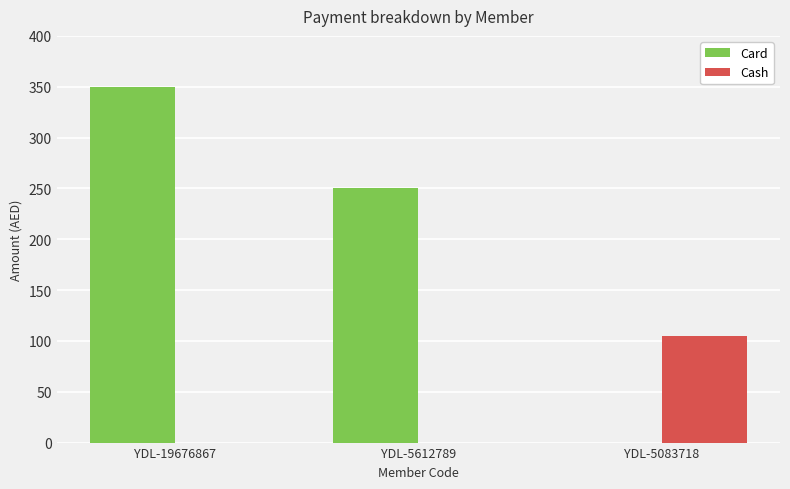

Count the number of categories in the chart.

3